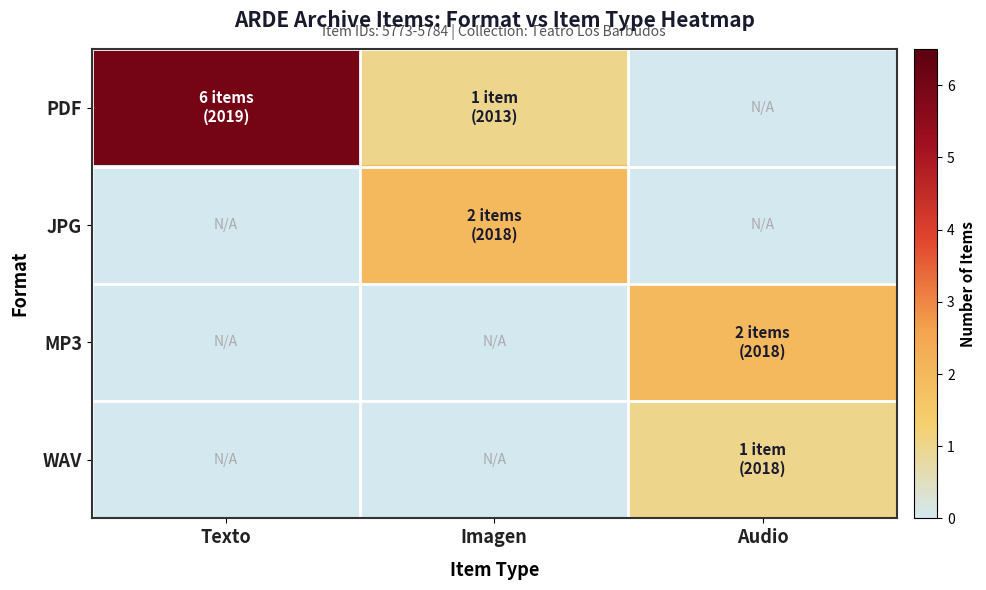

Reading right to left, list all the values displayed in this chart.

PDF: Audio=0	Imagen=1	Texto=6
JPG: Audio=0	Imagen=2	Texto=0
MP3: Audio=2	Imagen=0	Texto=0
WAV: Audio=1	Imagen=0	Texto=0